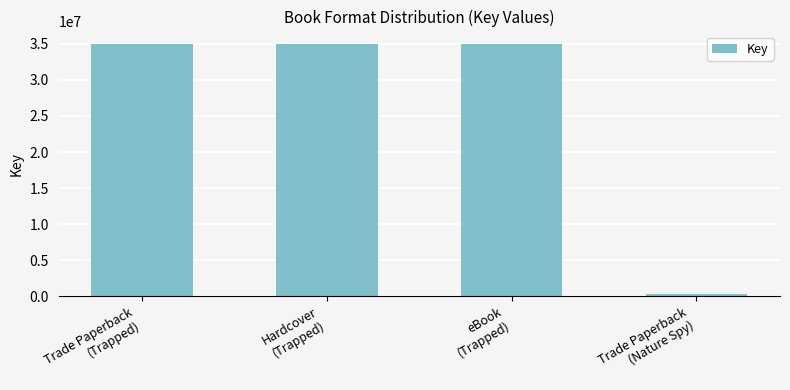

What is the average value?

26302548